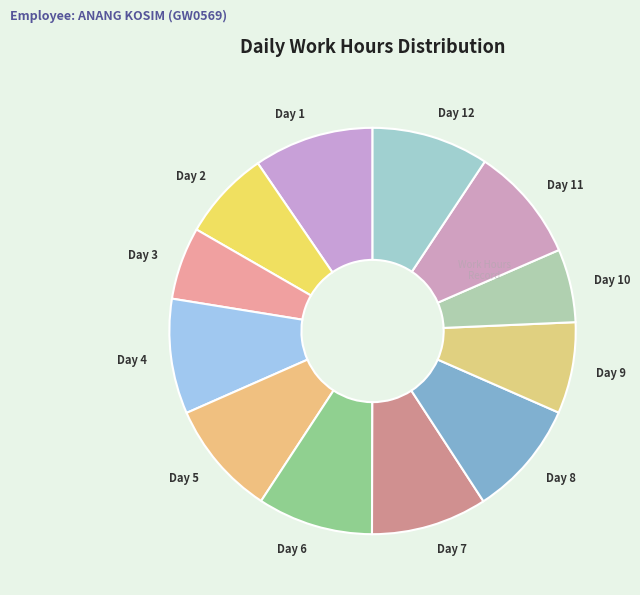

How many segments does this pie chart have?

12